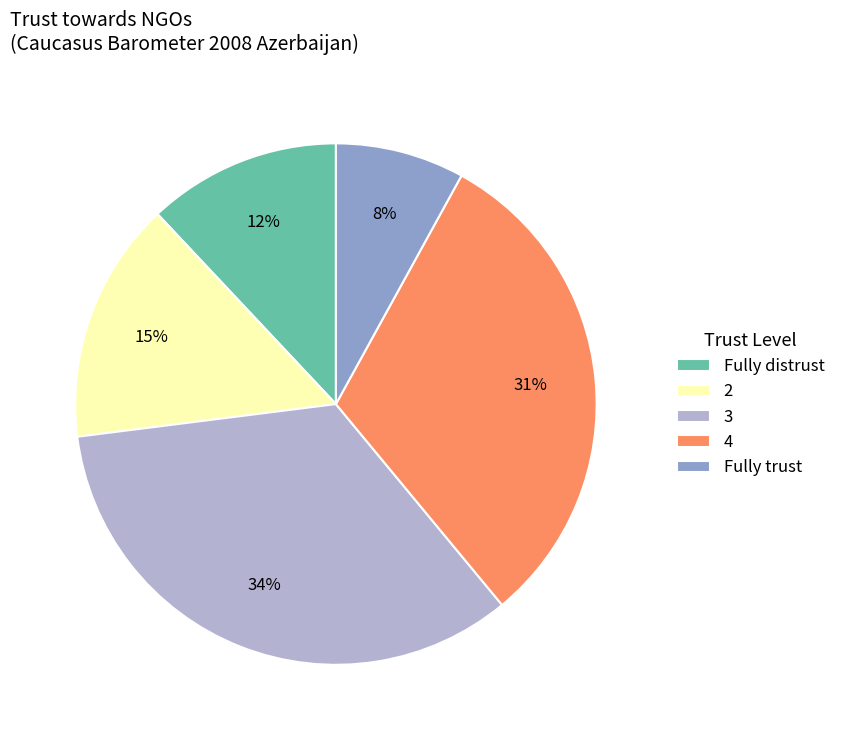

What percentage is the 3 slice, to the nearest percent?

34%